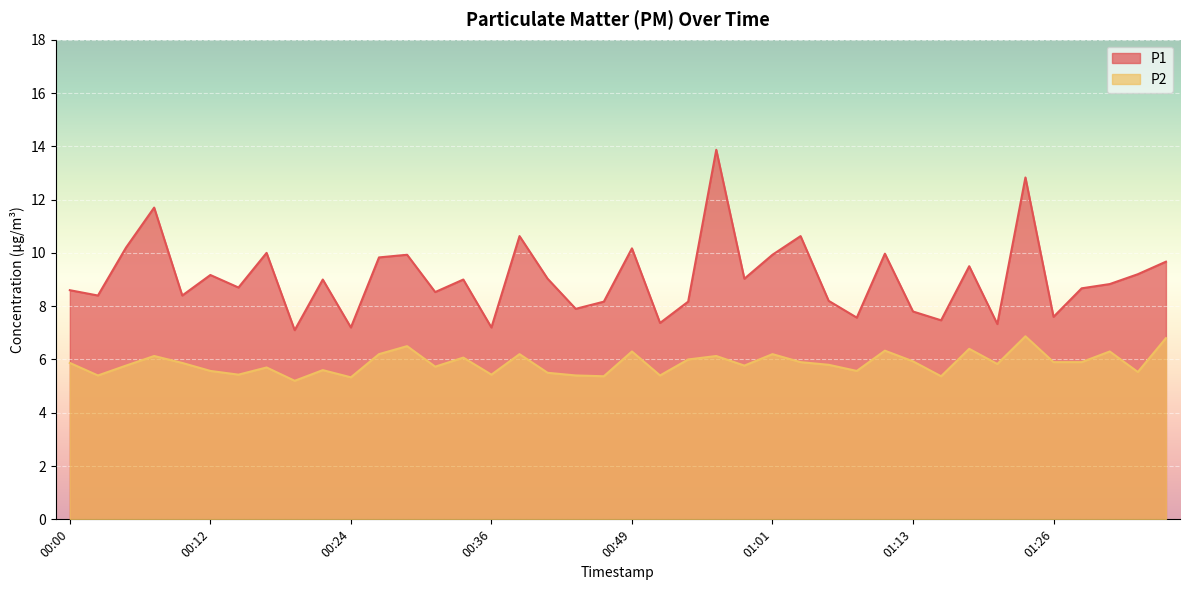

Does the chart display data point markers on the line(s)?

No